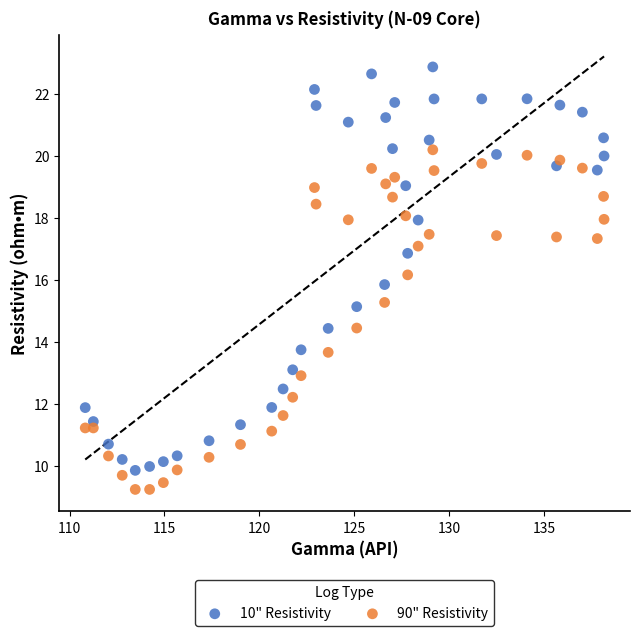

Across all data points, what is the range of Y values (max minus min)?

13.6